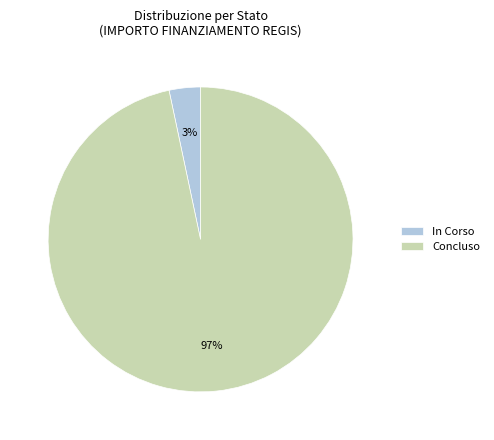

Which category has the biggest portion of the pie?

Concluso